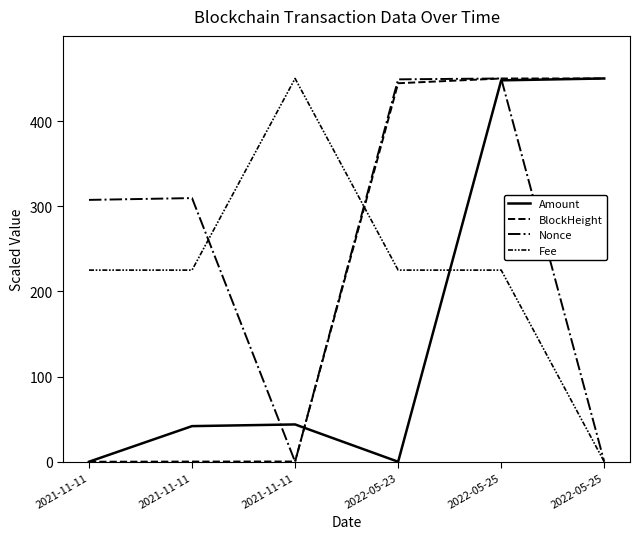

How many distinct data groups are displayed?

4